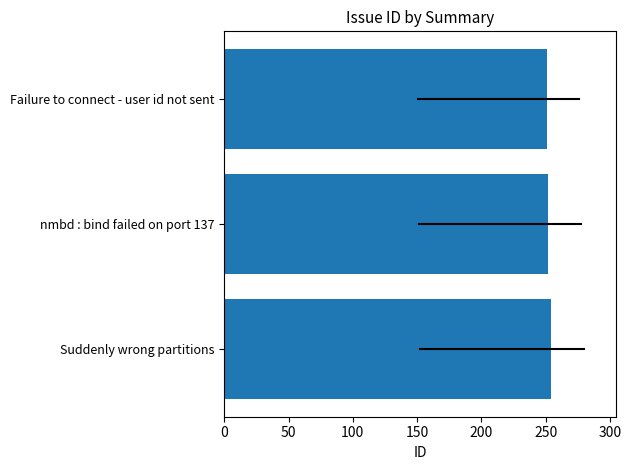

What is the maximum value shown in the chart?

254